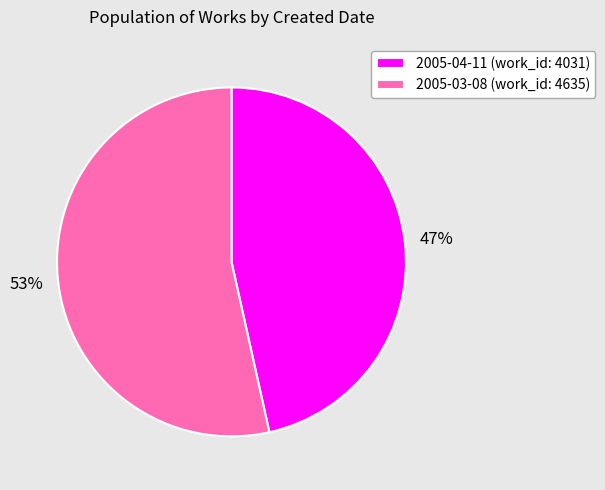

To the nearest percent, what is the combined percentage of 2005-04-11 and 2005-03-08?

100%